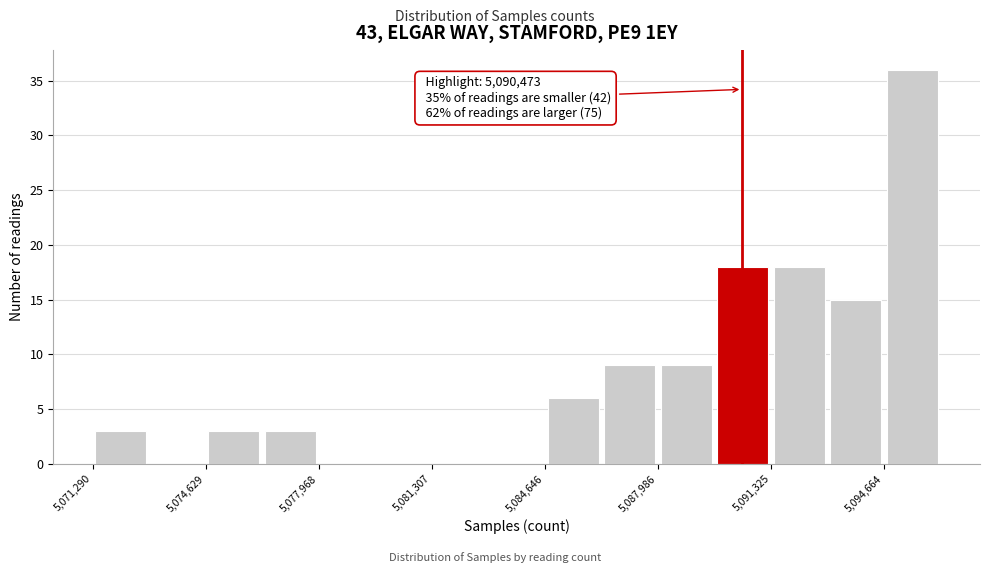

Read against the x-axis, roughly where is the centre of the tallest bar?

5095500